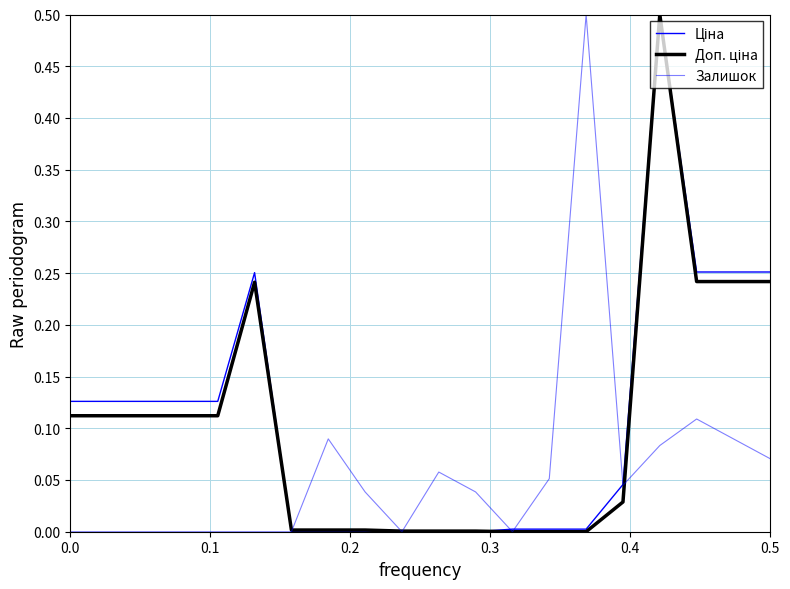

How many lines are shown in the chart?

3